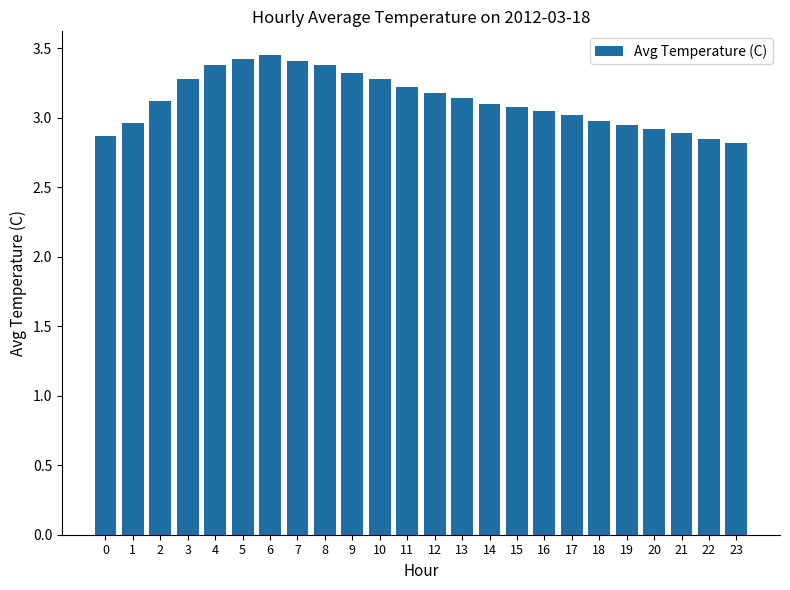

What is the approximate value at 8?

3.4